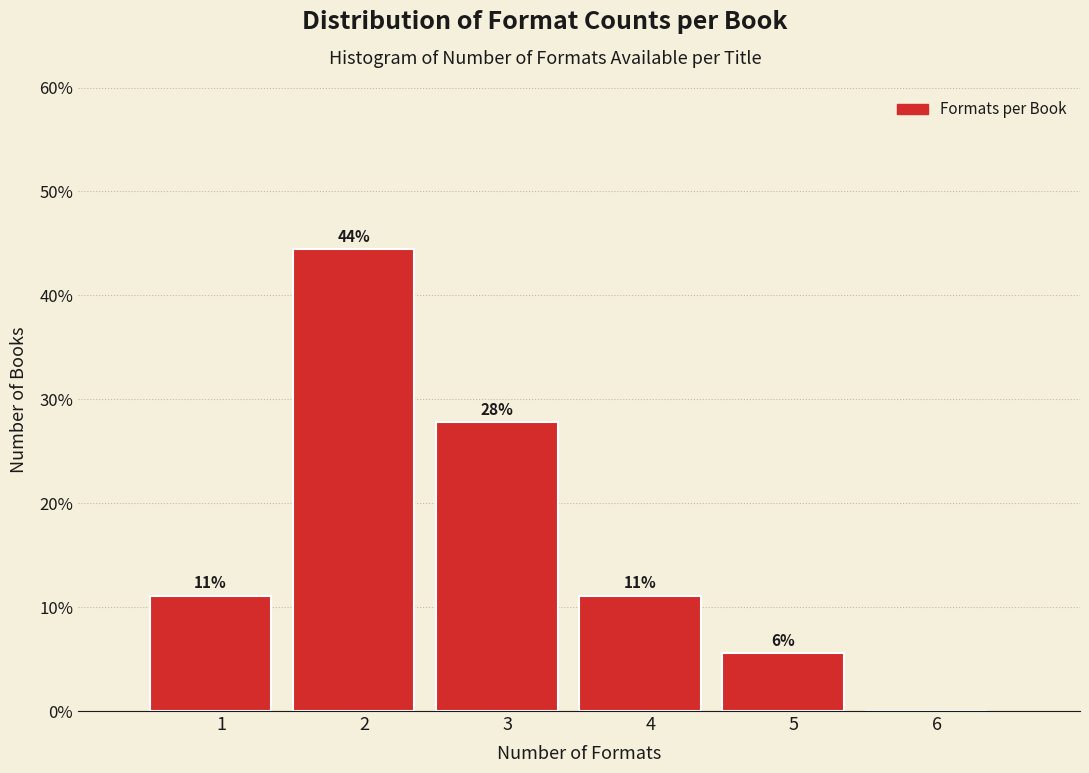

Are the bars horizontal?

No